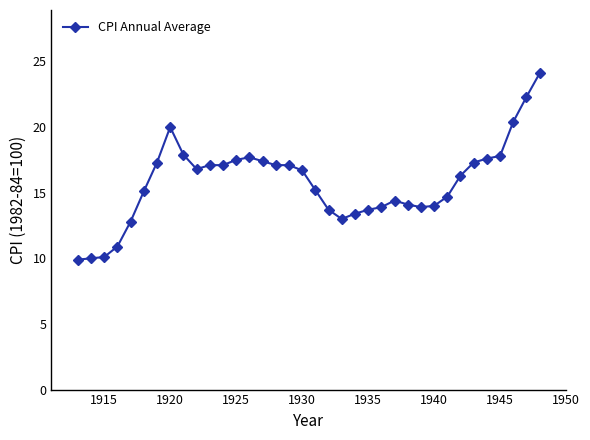

Is this an area chart (filled region under the line)?

No